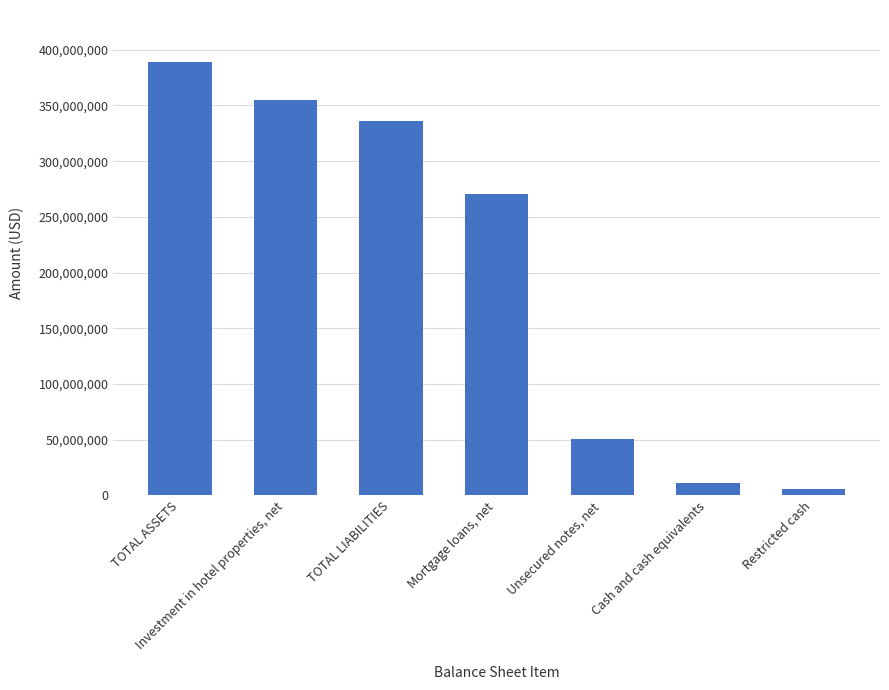

At which category does the chart reach its minimum across all series?

Restricted cash